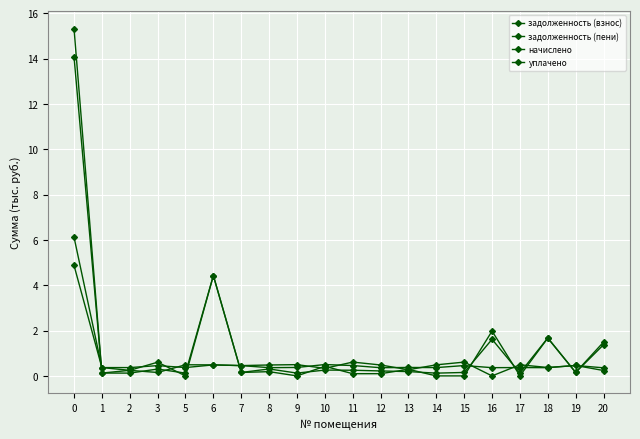

Reading left to right, what are all the values shown in this chart?

задолженность (взнос): 15.3	0.1	0.1	0.3	0.1	4.4	0.2	0.3	0.1	0.3	0.3	0.2	0.2	0.1	0.2	1.6	0.1	1.7	0.2	1.4
задолженность (пени): 14.1	0.1	0.2	0.6	0.0	4.4	0.2	0.2	0.0	0.4	0.1	0.1	0.3	0.0	0.0	2.0	0.0	1.7	0.2	1.5
начислено: 4.9	0.4	0.4	0.5	0.4	0.5	0.5	0.4	0.4	0.5	0.5	0.4	0.4	0.4	0.5	0.4	0.4	0.4	0.5	0.4
уплачено: 6.1	0.4	0.2	0.2	0.5	0.5	0.5	0.5	0.5	0.3	0.6	0.5	0.3	0.5	0.6	0.0	0.5	0.4	0.5	0.2